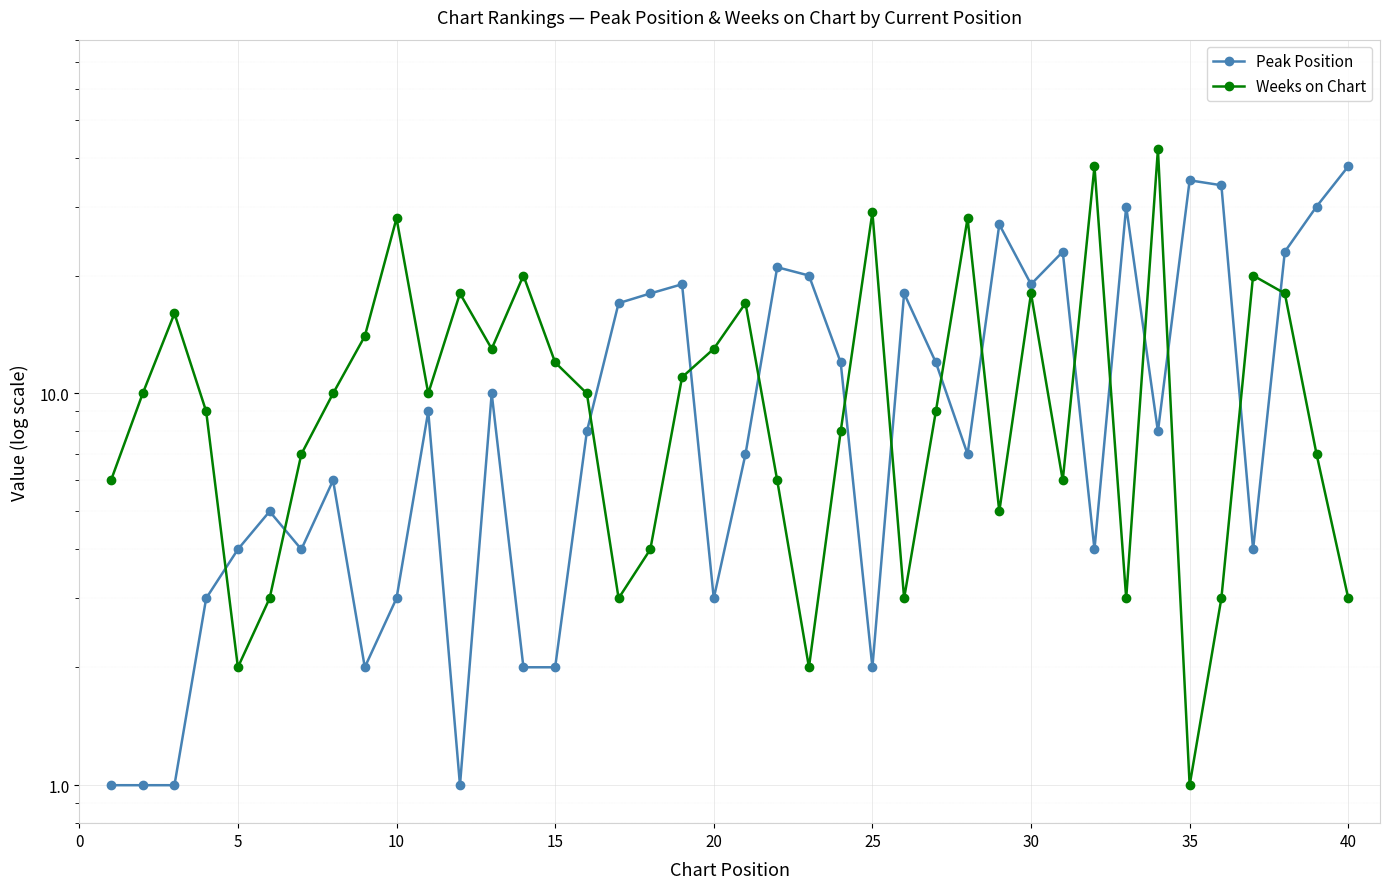

Is it true that Peak Position equals 7 at 30?

False